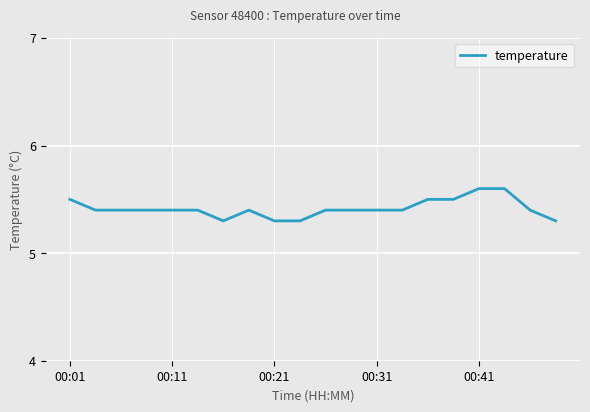

Does the chart have visible grid lines?

Yes